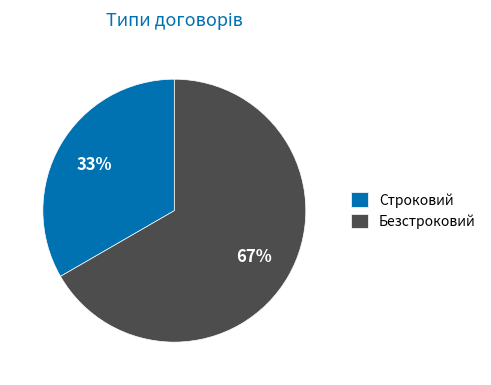

What percentage is the Строковий slice, to the nearest percent?

33%